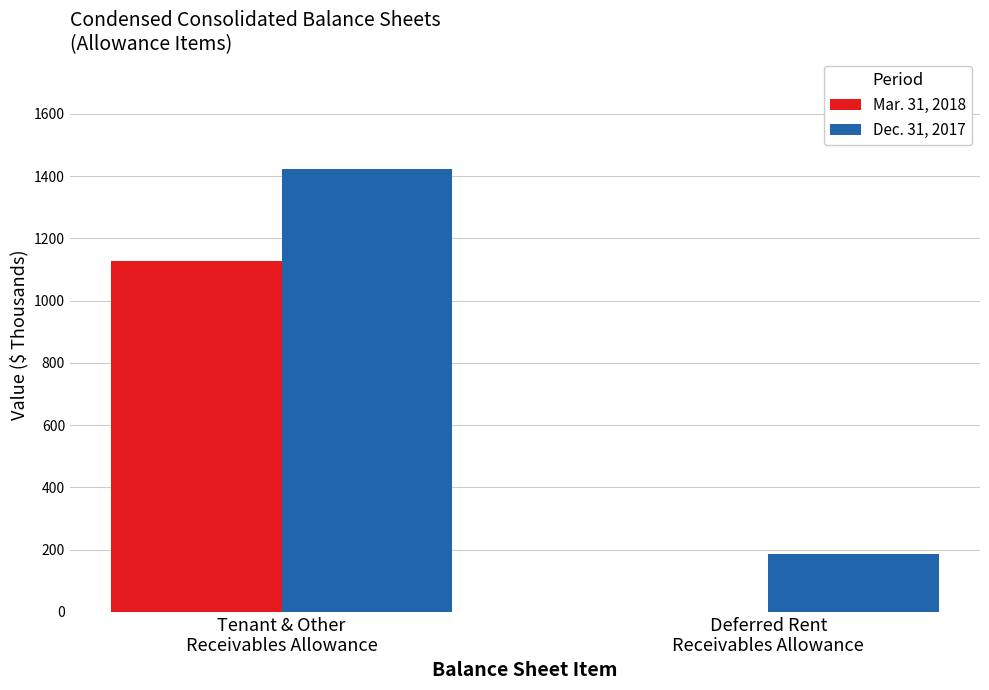

Are the bars horizontal?

No